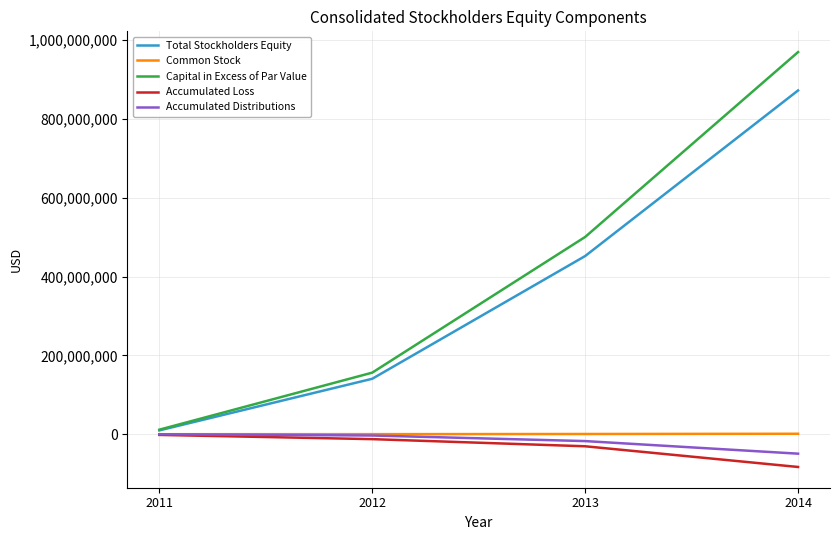

True or false: Total Stockholders Equity has more than 2 points higher than both neighbors.

False